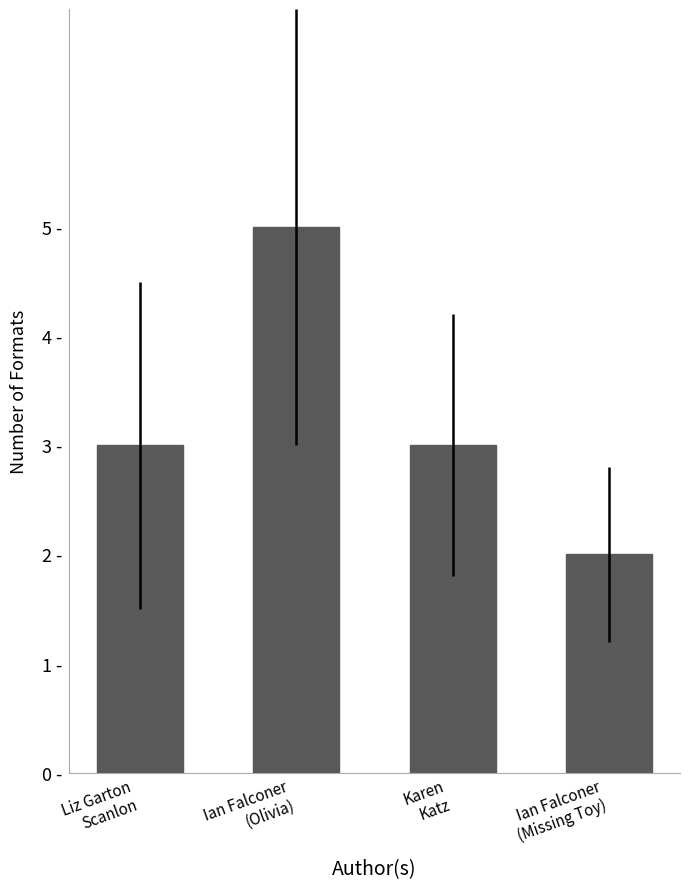

How many values are between 3 and 5?

3